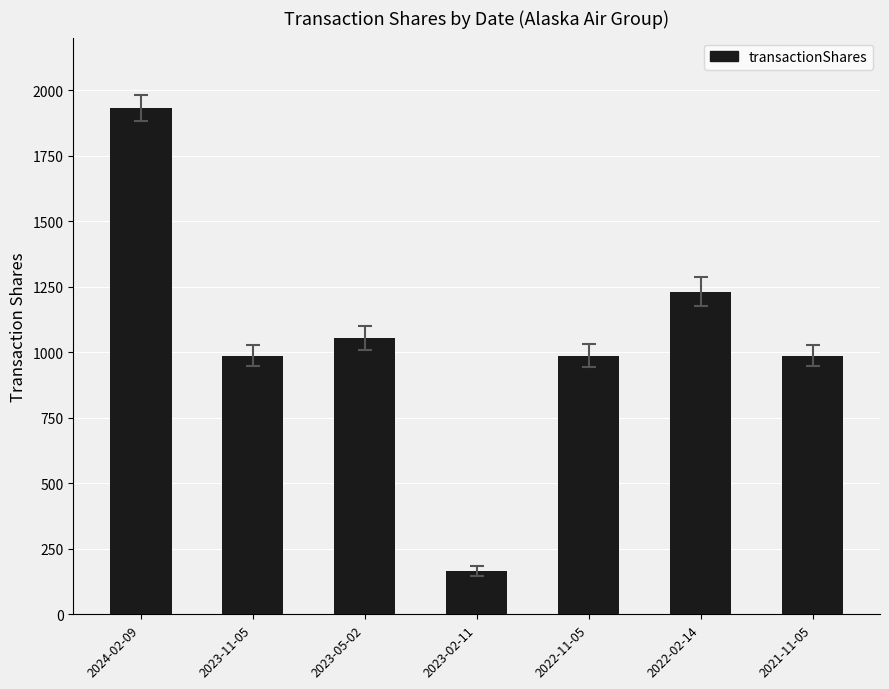

What is the value of the 6th bar from the left?

1230